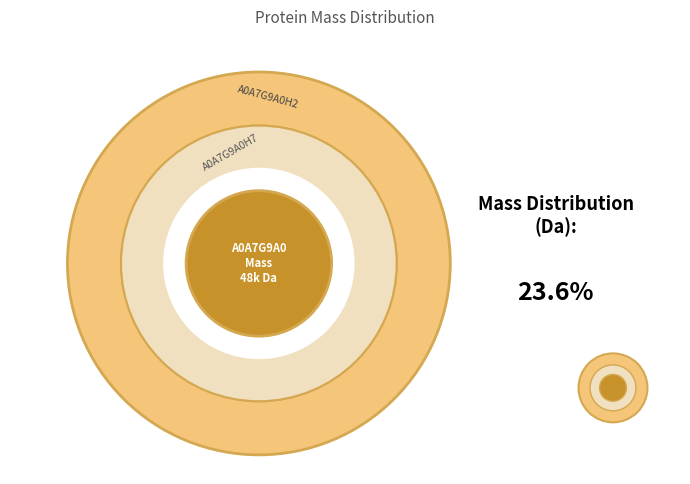

Does any single category account for the majority?

No